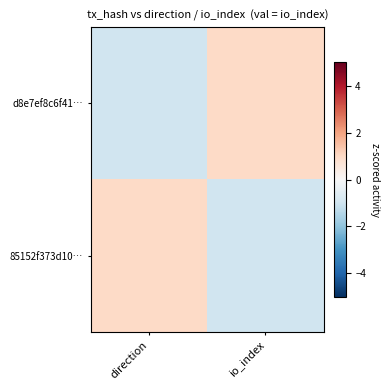

Which series has the largest total across all categories?

d8e7ef8c6f41…